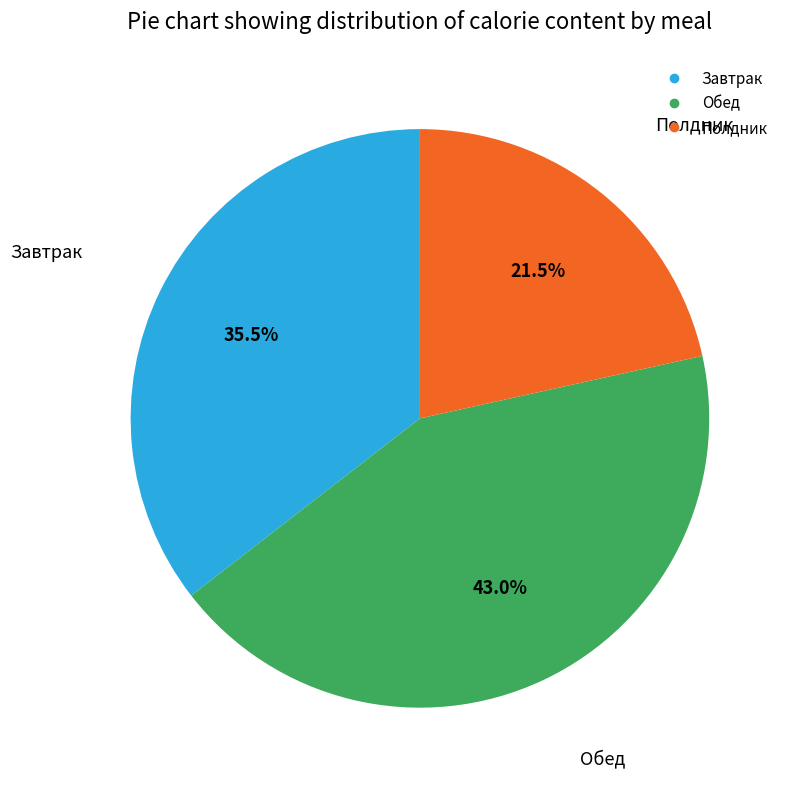

How many slices are in this pie chart?

3